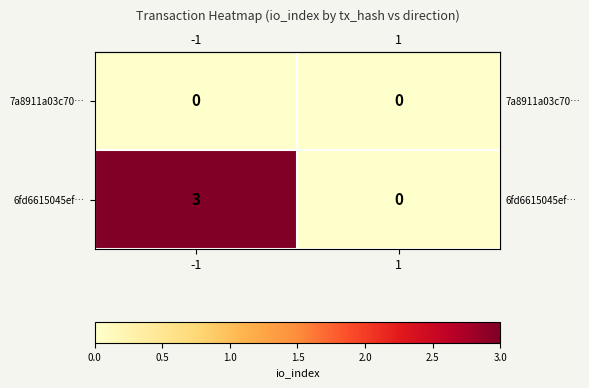

Which series has the largest range (max minus min)?

6fd6615045ef…